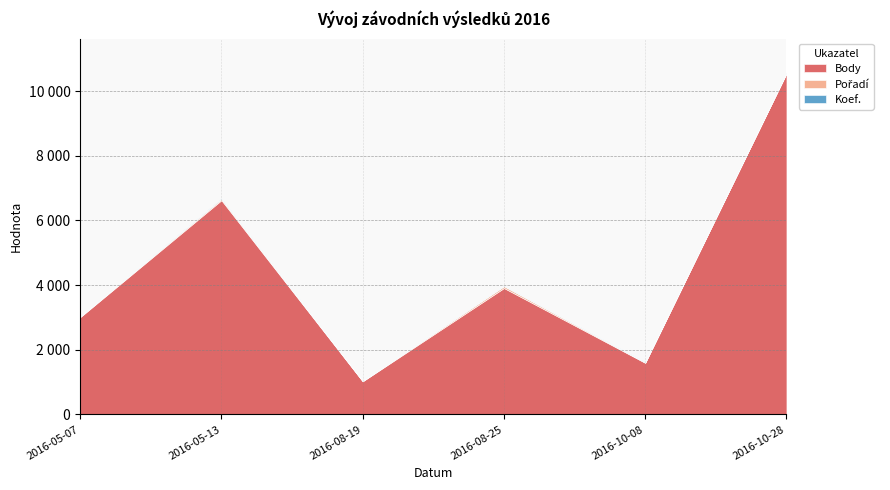

Which series has the widest spread of values?

Body